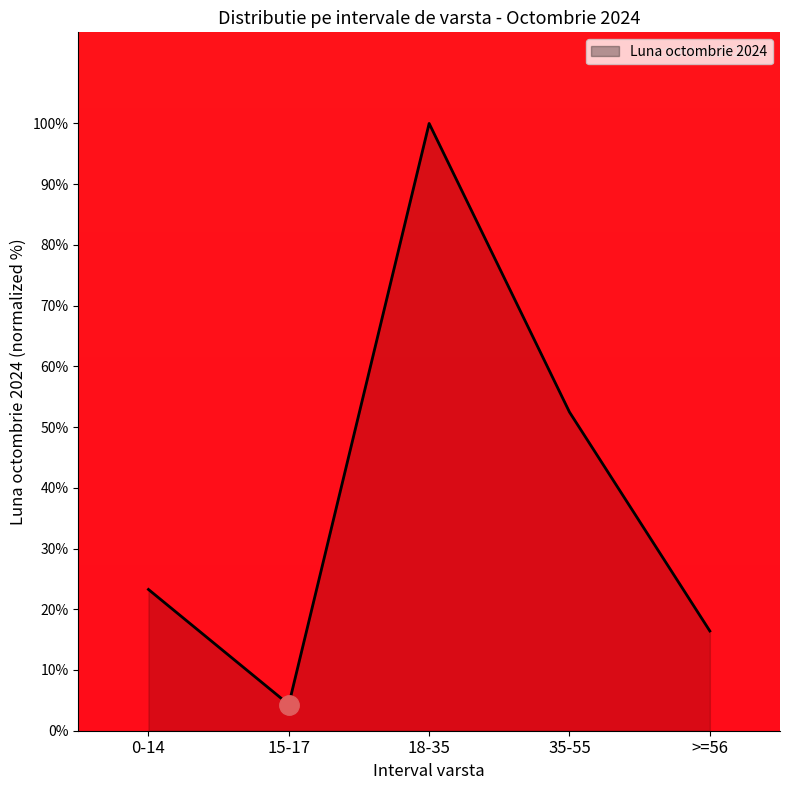

The chart shows a value of 16.4 at >=56. True or false?

True